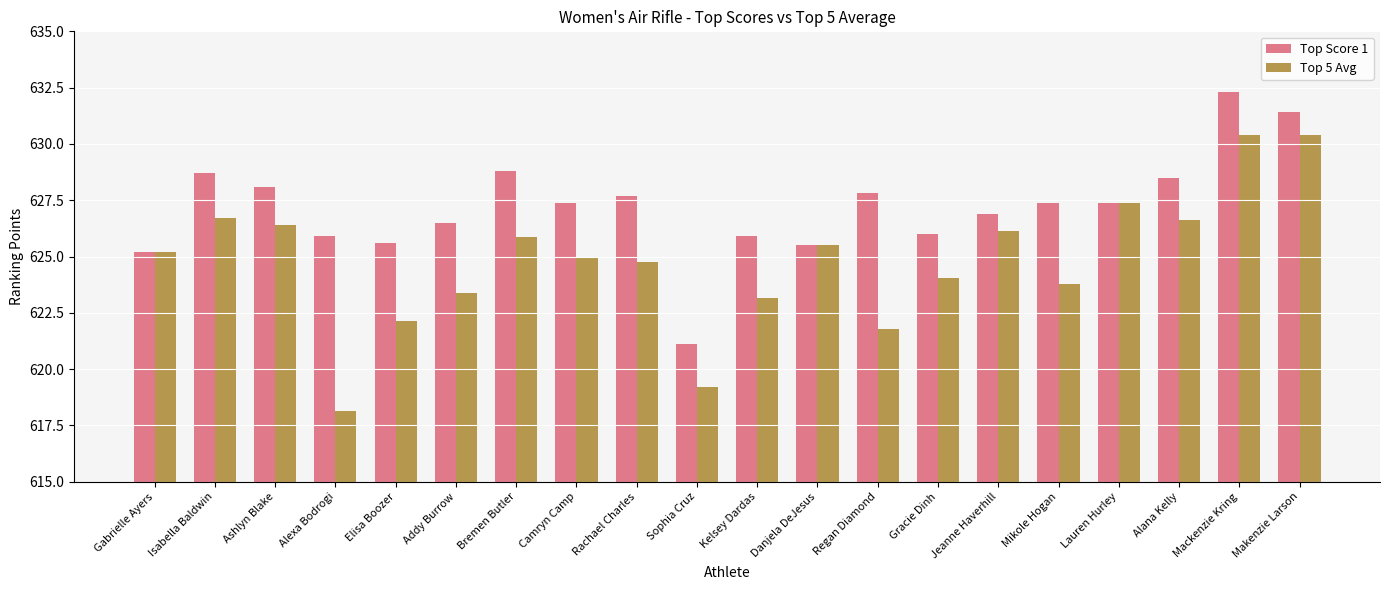

What are all the series names shown in the legend?

Top Score 1, Top 5 Avg